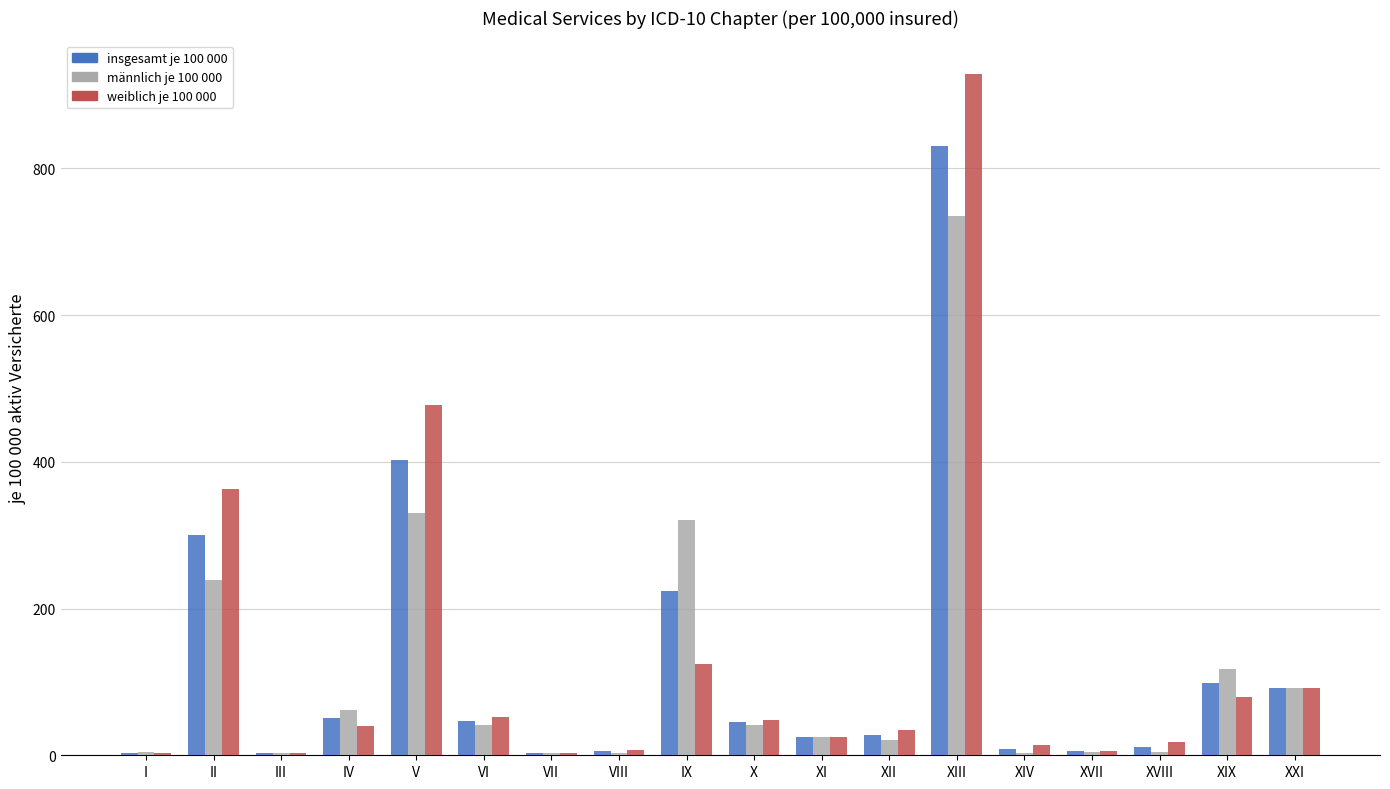

What is the highest value of the männlich je 100 000 series?

734.8